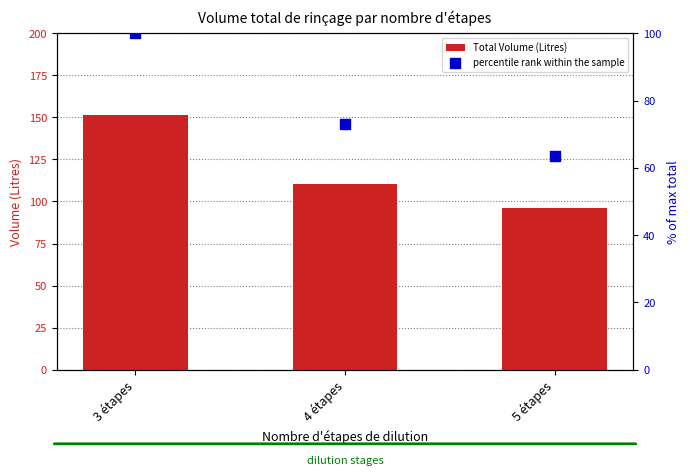

What are all the series names shown in the legend?

Total Volume (Litres), percentile rank within the sample